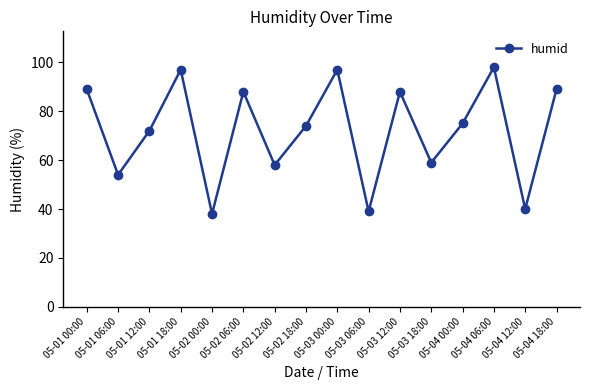

Approximately how many times larger is the value at 05-01 06:00 compared to 05-02 06:00?

0.6